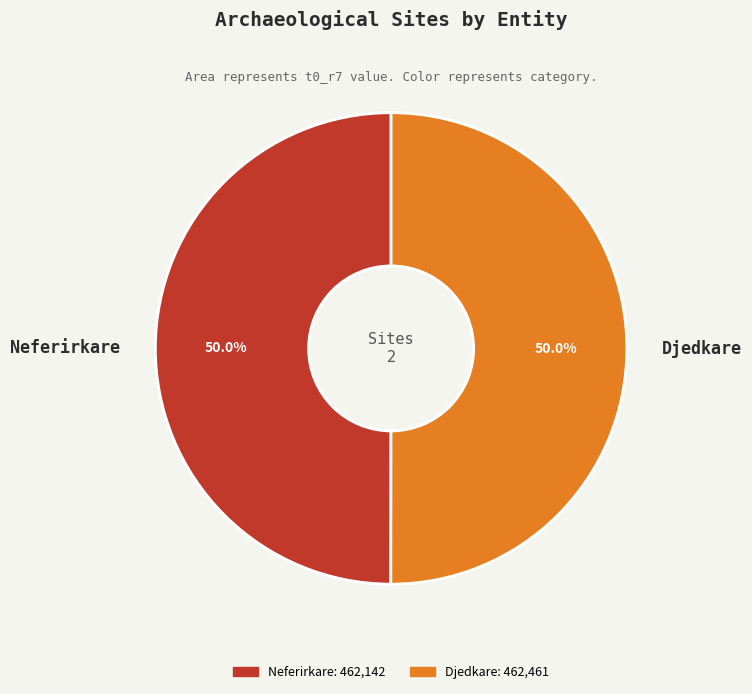

What percentage do Neferirkare and Djedkare together represent?

100.0%